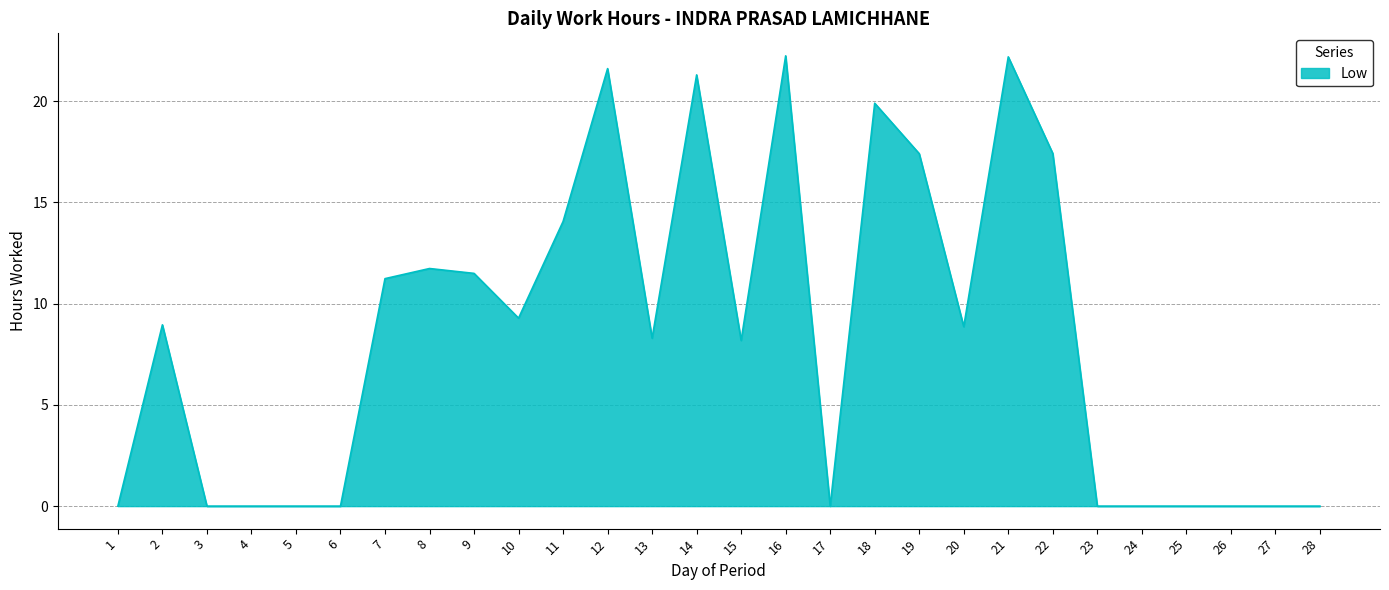

What is the difference between the maximum and minimum values?

22.2